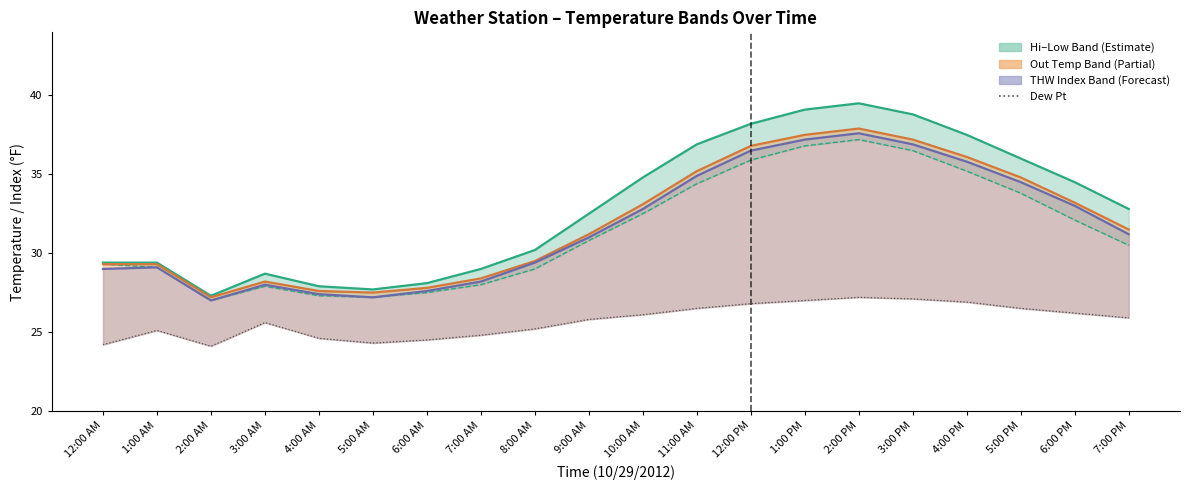

What is the total value across all series at 4:00 AM?

134.8